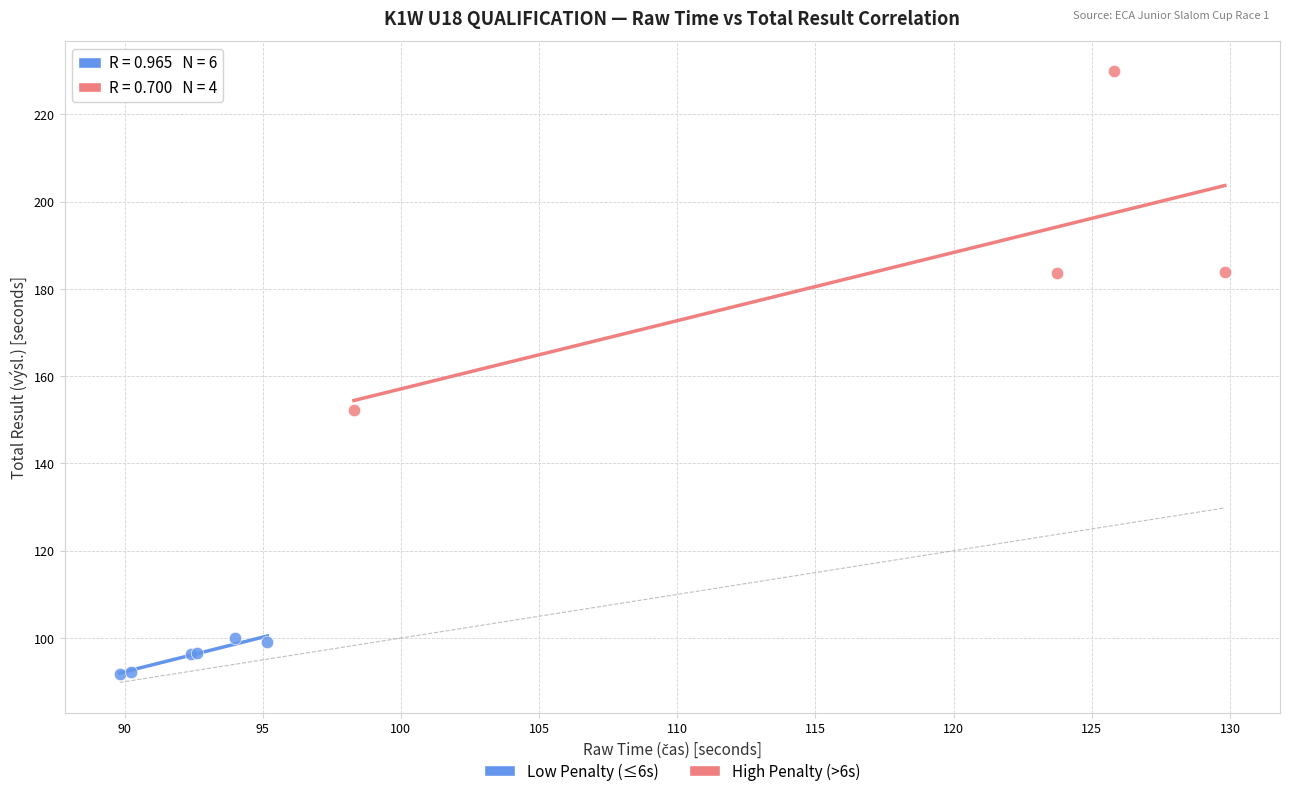

Which series reaches the maximum Y coordinate?

High Penalty (>6s)